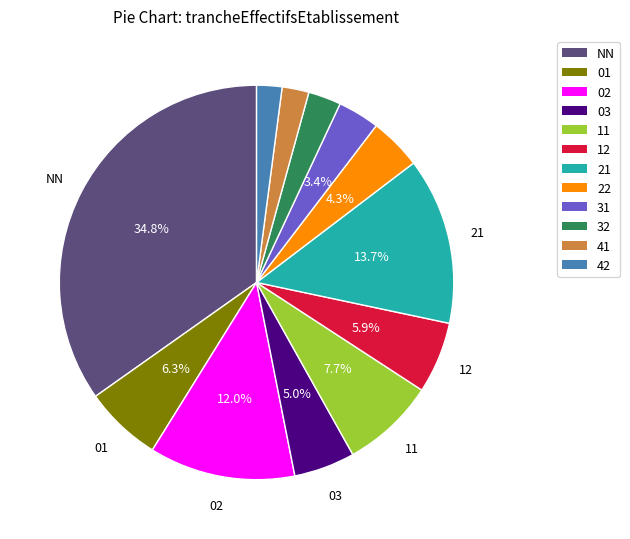

To the nearest percent, what percentage of the pie is NN?

35%